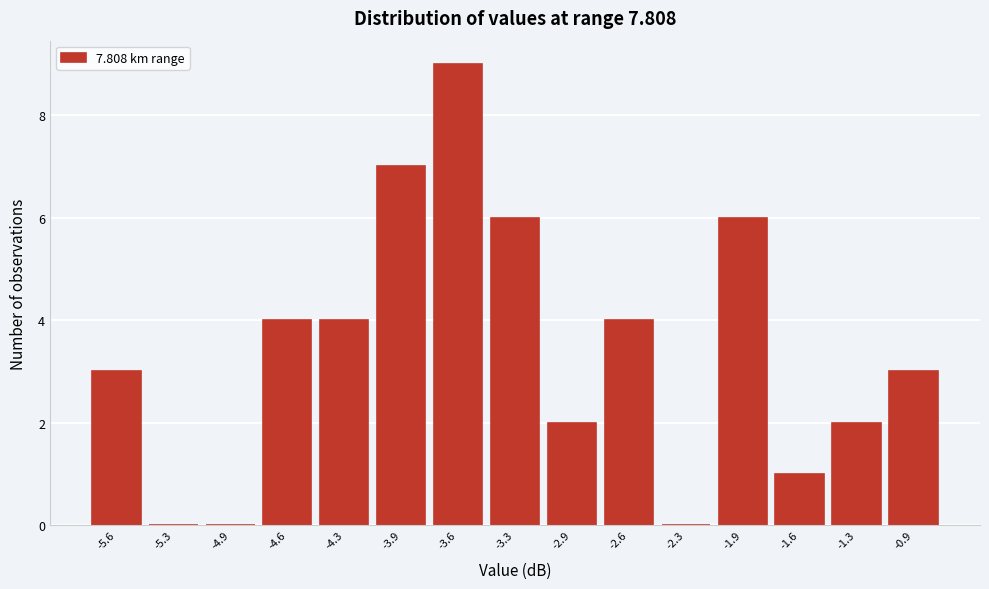

Reading left to right, what are all the values shown in this chart?

-5.6=3	-5.3=0	-4.9=0	-4.6=4	-4.3=4	-3.9=7	-3.6=9	-3.3=6	-2.9=2	-2.6=4	-2.3=0	-1.9=6	-1.6=1	-1.3=2	-0.9=3